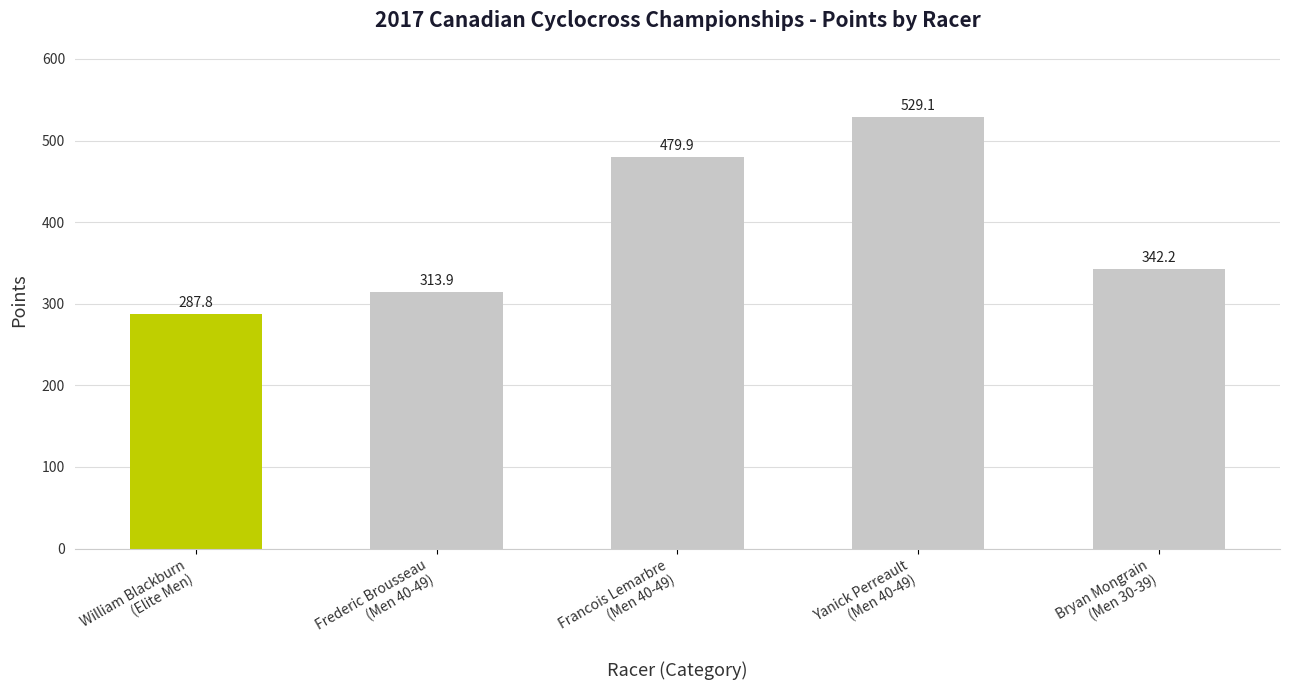

List the labels in order of value, smallest first.

William Blackburn
(Elite Men), Frederic Brousseau
(Men 40-49), Bryan Mongrain
(Men 30-39), Francois Lemarbre
(Men 40-49), Yanick Perreault
(Men 40-49)